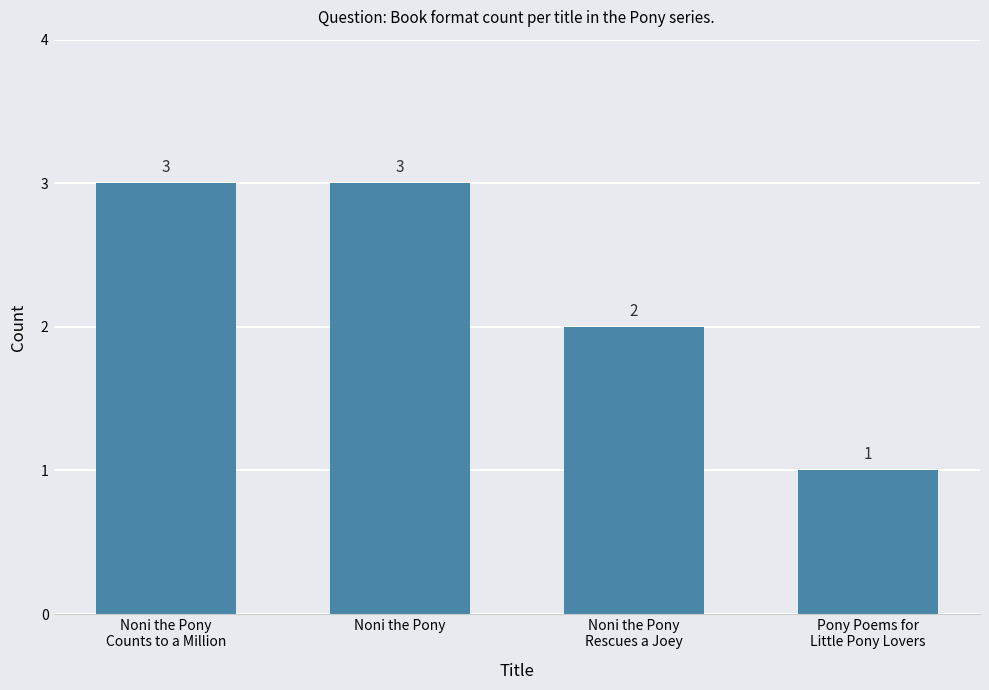

True or false: the data shows 2 at Noni the Pony
Counts to a Million.

False